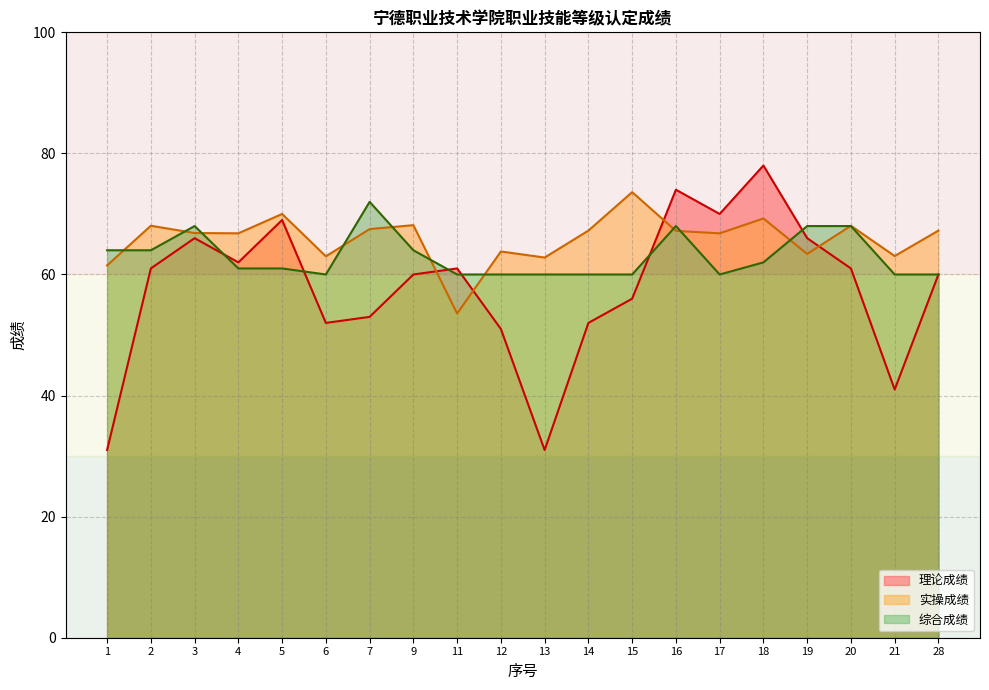

What is the average value of the 理论成绩 series?

57.8